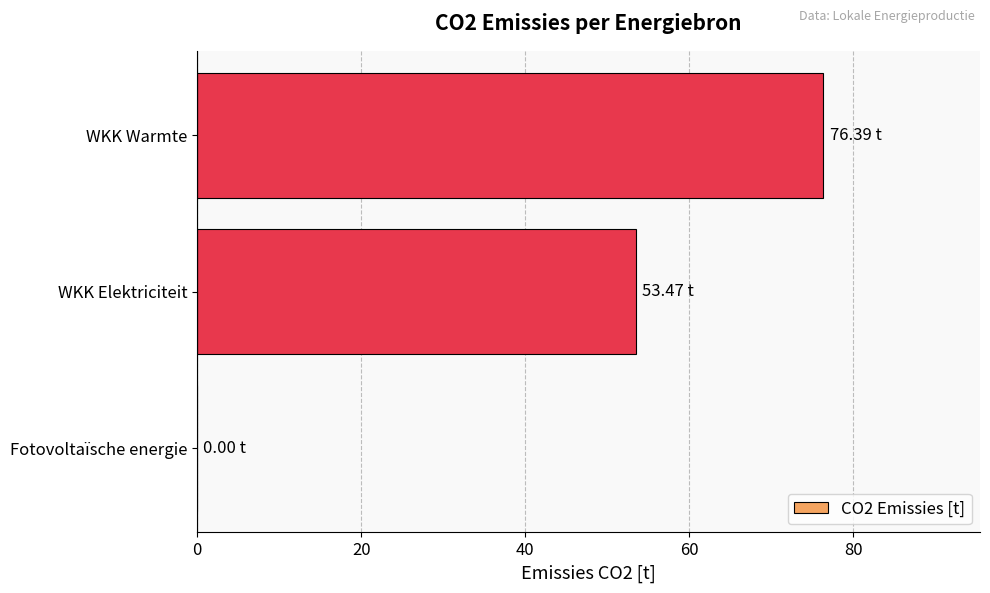

What is the sum of the values at WKK Warmte and Fotovoltaïsche energie?

76.4